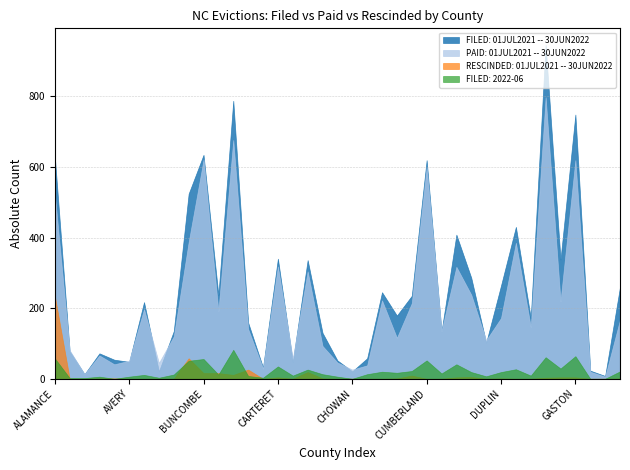

True or false: RESCINDED: 01JUL2021 -- 30JUN2022 has a value of 0 at GRANVILLE.

False